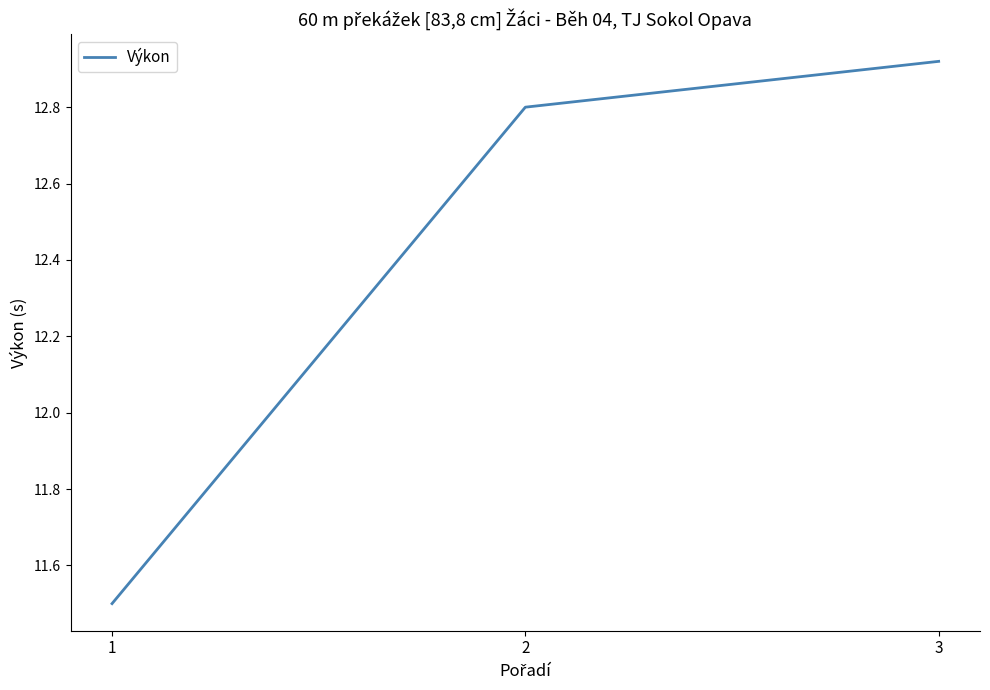

How many values are between 11 and 12?

1